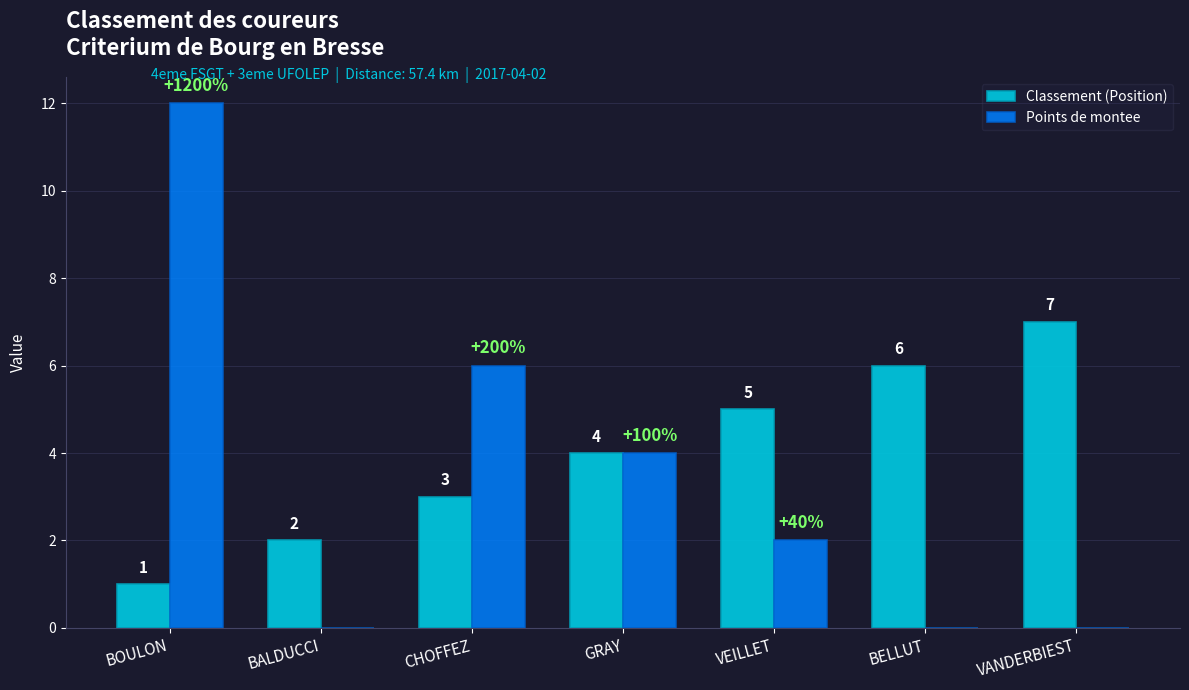

What is the sum of all Classement (Position) values?

28